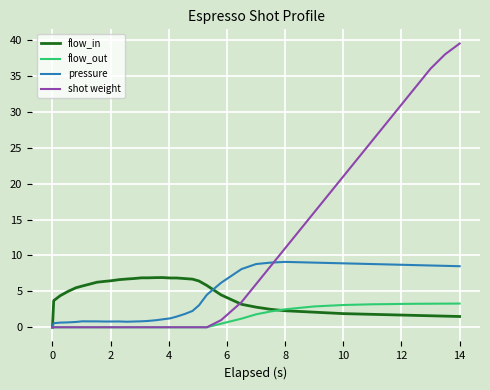

Rank the series by their maximum value, from highest to lowest.

shot weight, pressure, flow_in, flow_out